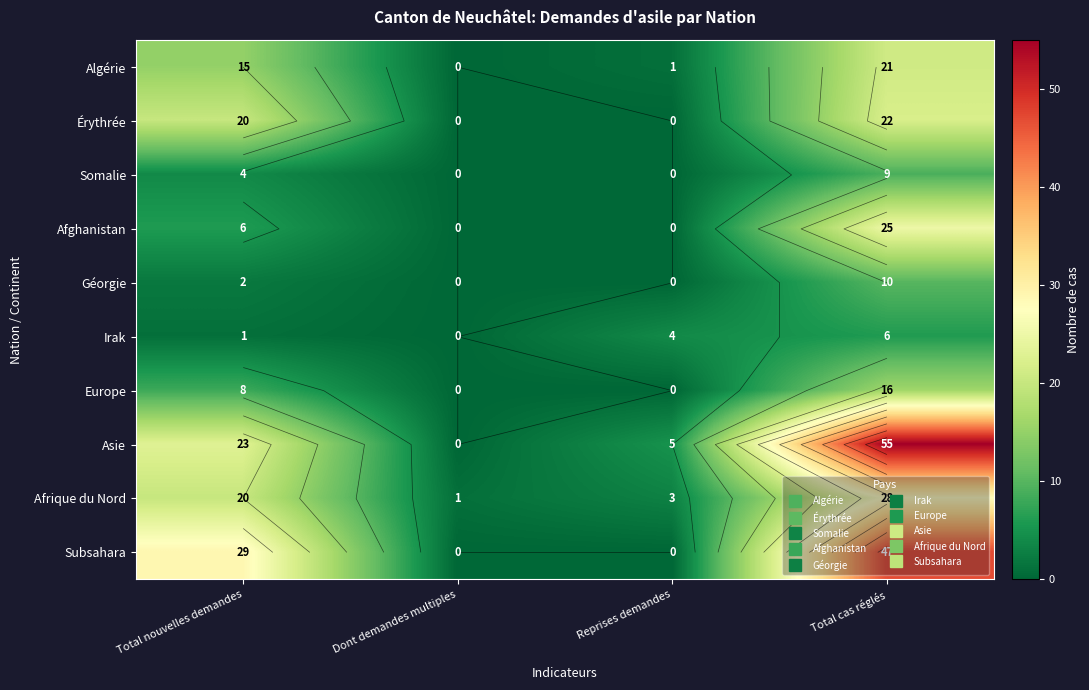

Is it true that Somalie equals 4 at Total nouvelles demandes?

True